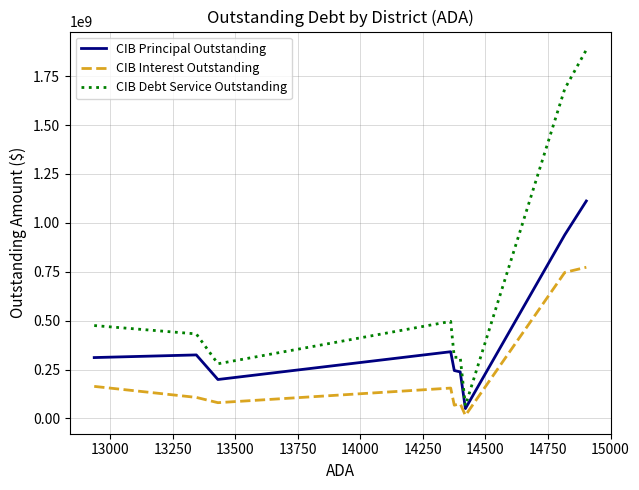

Which series has the largest total across all categories?

CIB Debt Service Outstanding